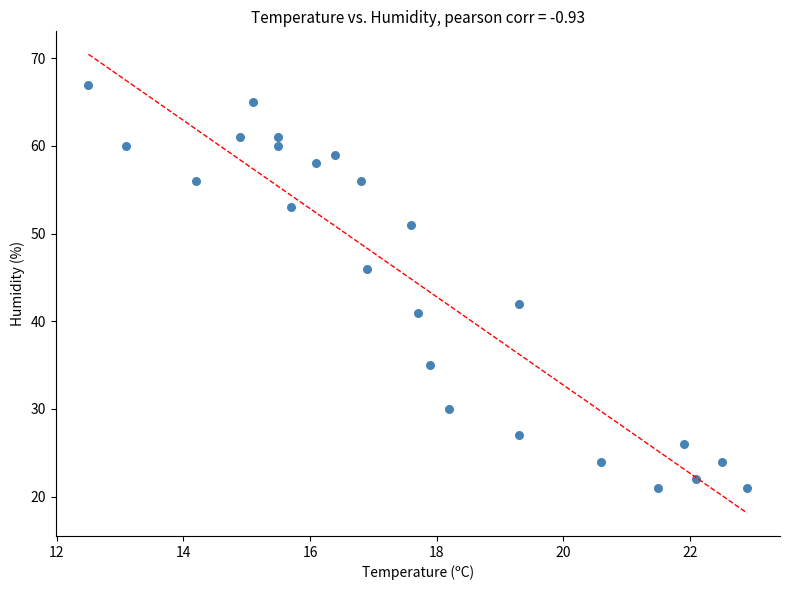

What is the range of Y values (max minus min)?

46